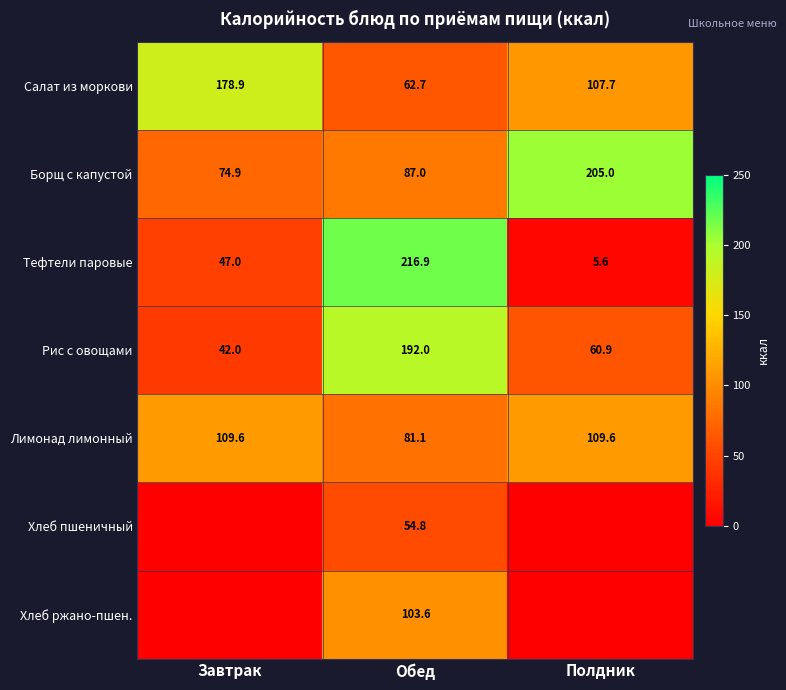

What value does the Салат из моркови series have at Завтрак?

178.9